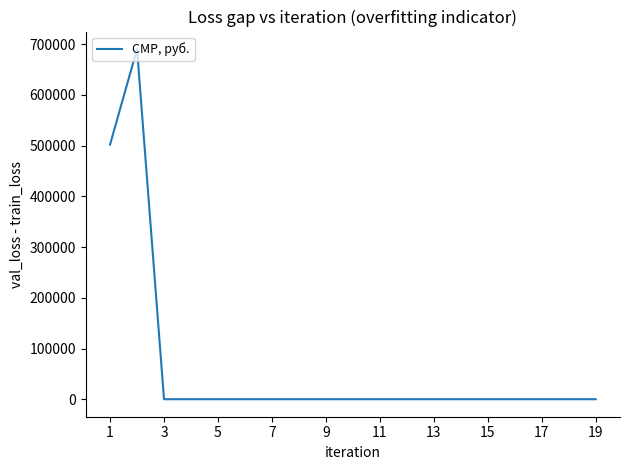

What is the greatest value displayed?

690457